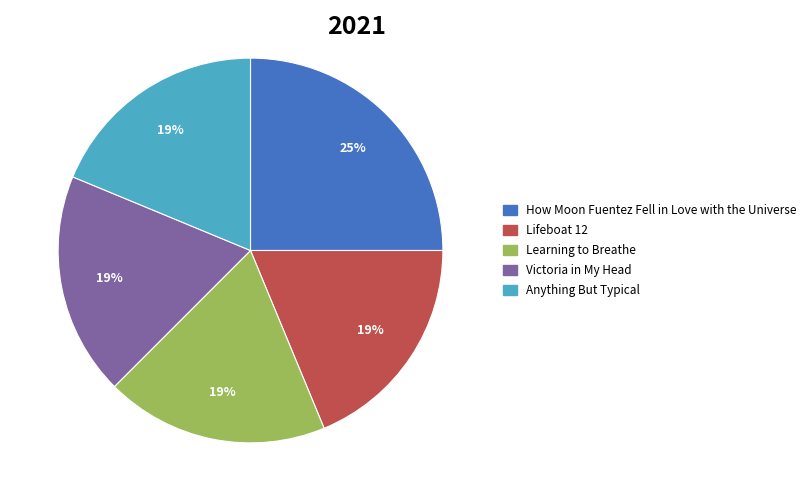

Approximately how many times larger is the value at Victoria in My Head compared to Lifeboat 12?

1.0